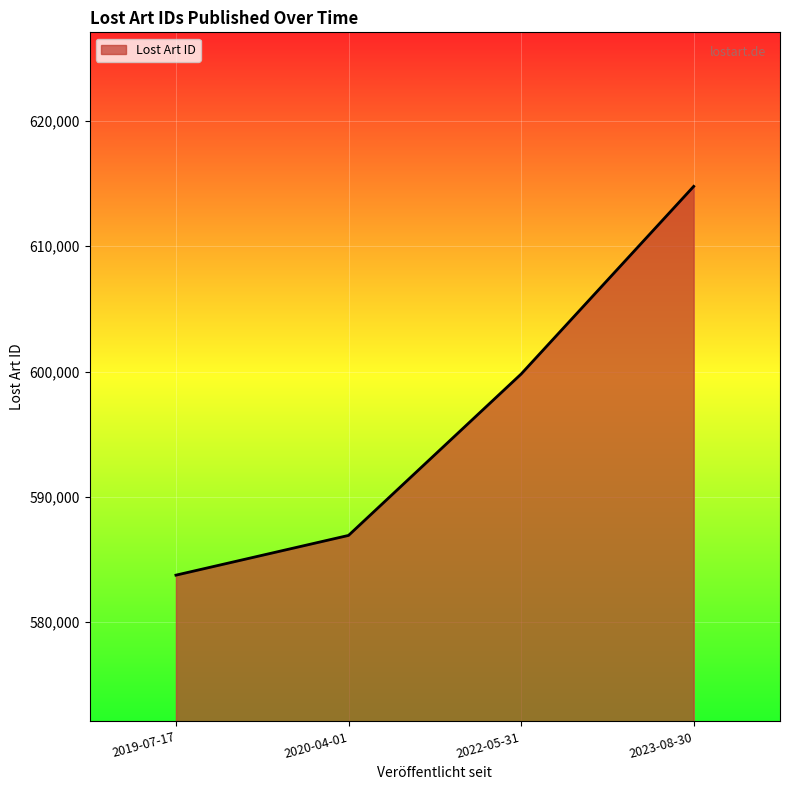

What is the approximate value at 2019-07-17?

583747